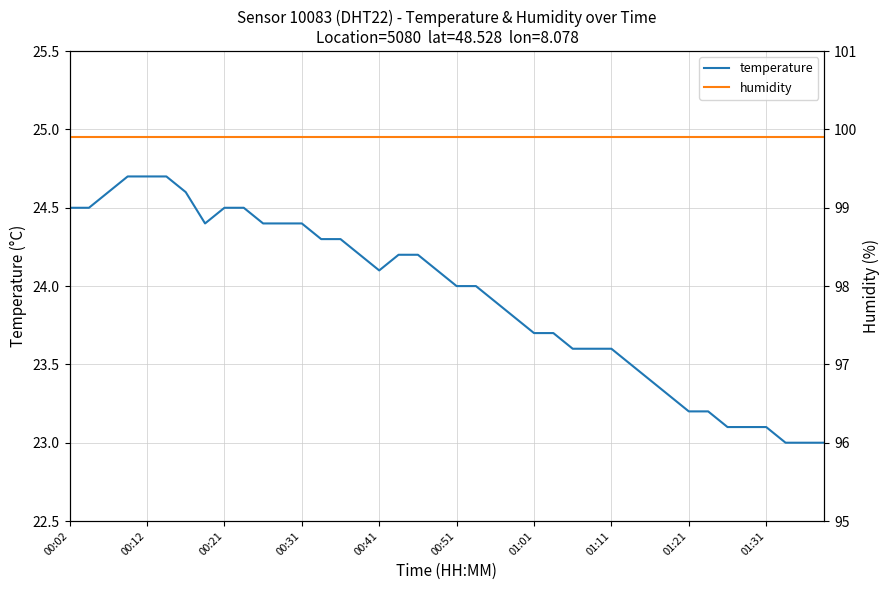

What is the difference between the highest and lowest values at 39?

76.9